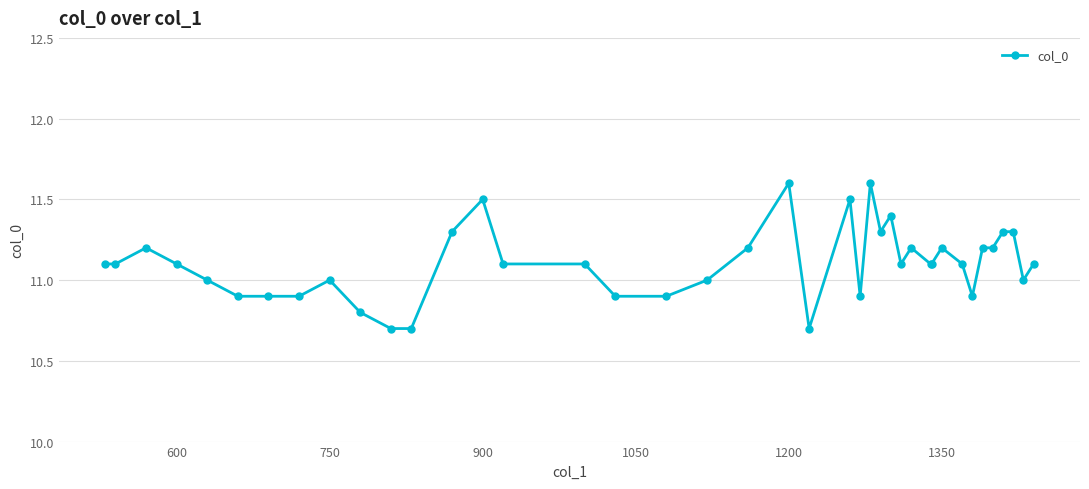

The chart shows a value of 11.2 at 1350. True or false?

True